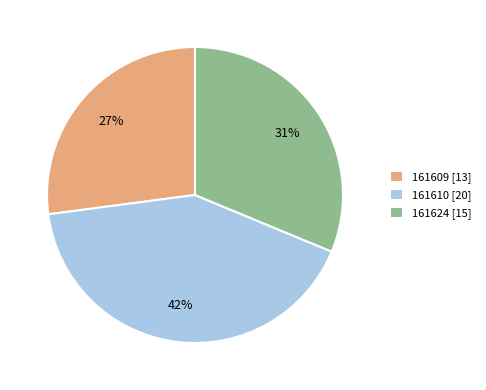

True or false: 161610 accounts for 47% of the total.

False